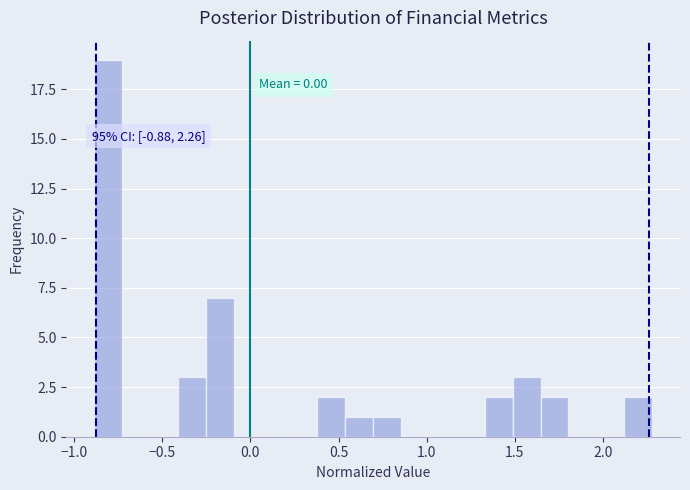

Around what value on the x-axis is the tallest bar? Give the approximate position of its centre, as read against the axis.

-0.80